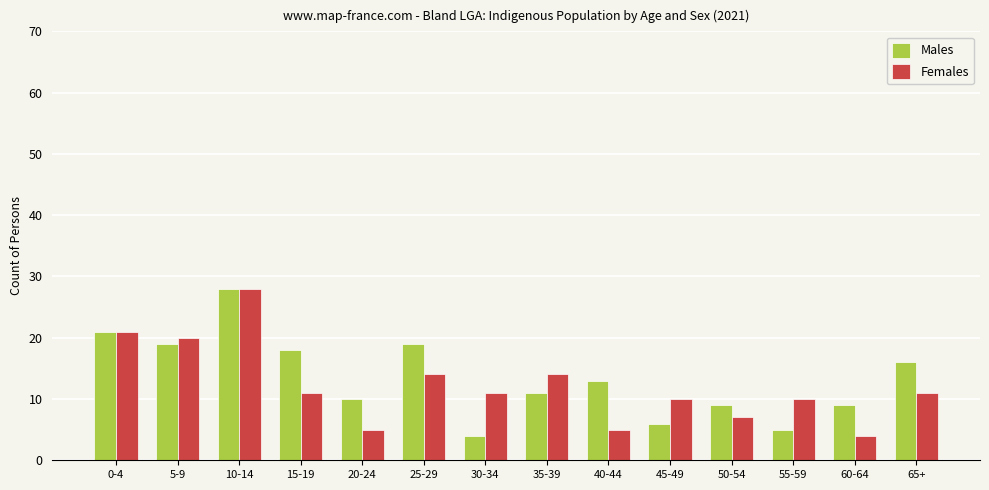

What are all the series names shown in the legend?

Males, Females